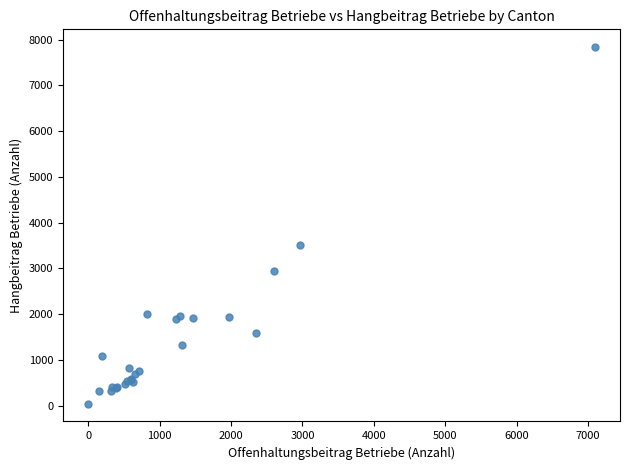

What Y value in the scatter plot is closest to 3938?

3514